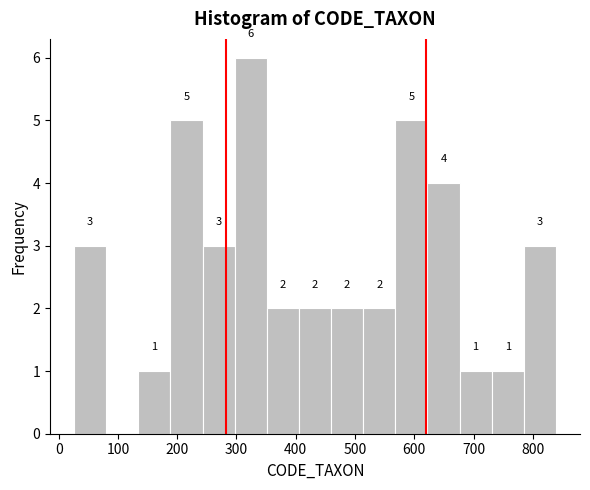

Over which range of the x-axis is the bar tallest?

300 to 350